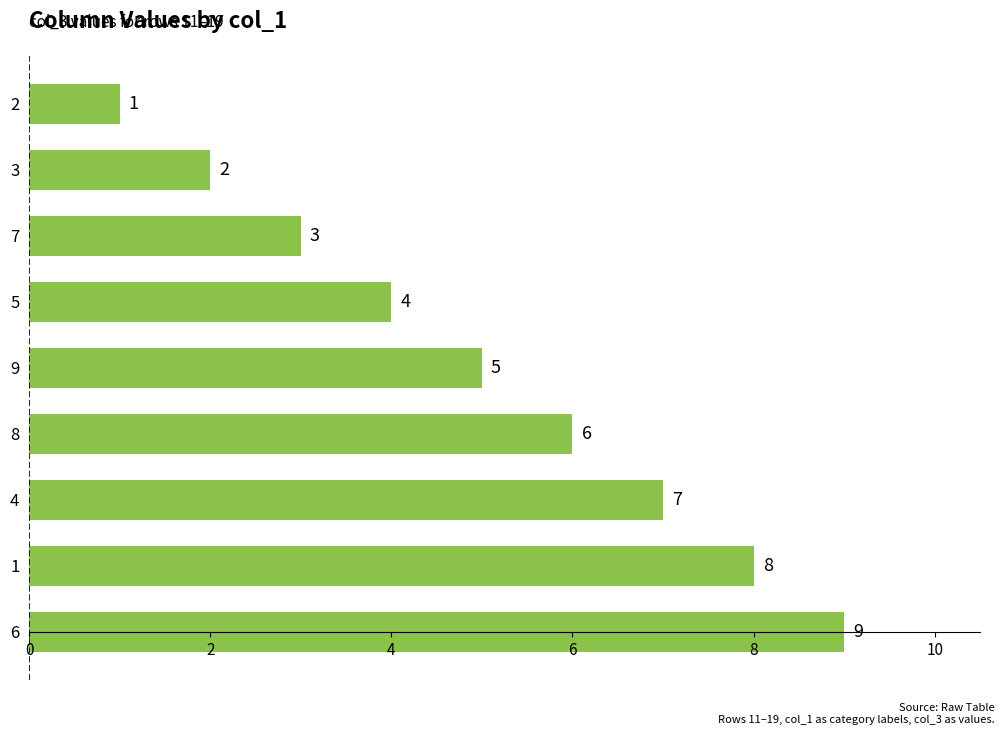

What is the sum of all values?

45